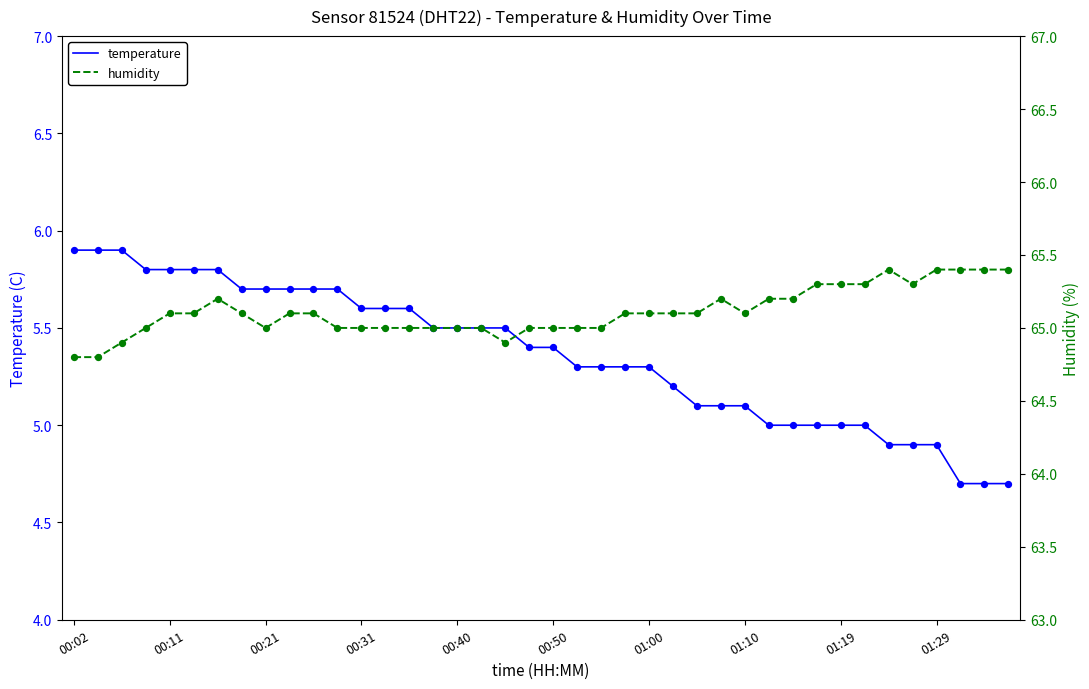

At how many categories does at least one series exceed 13?

40